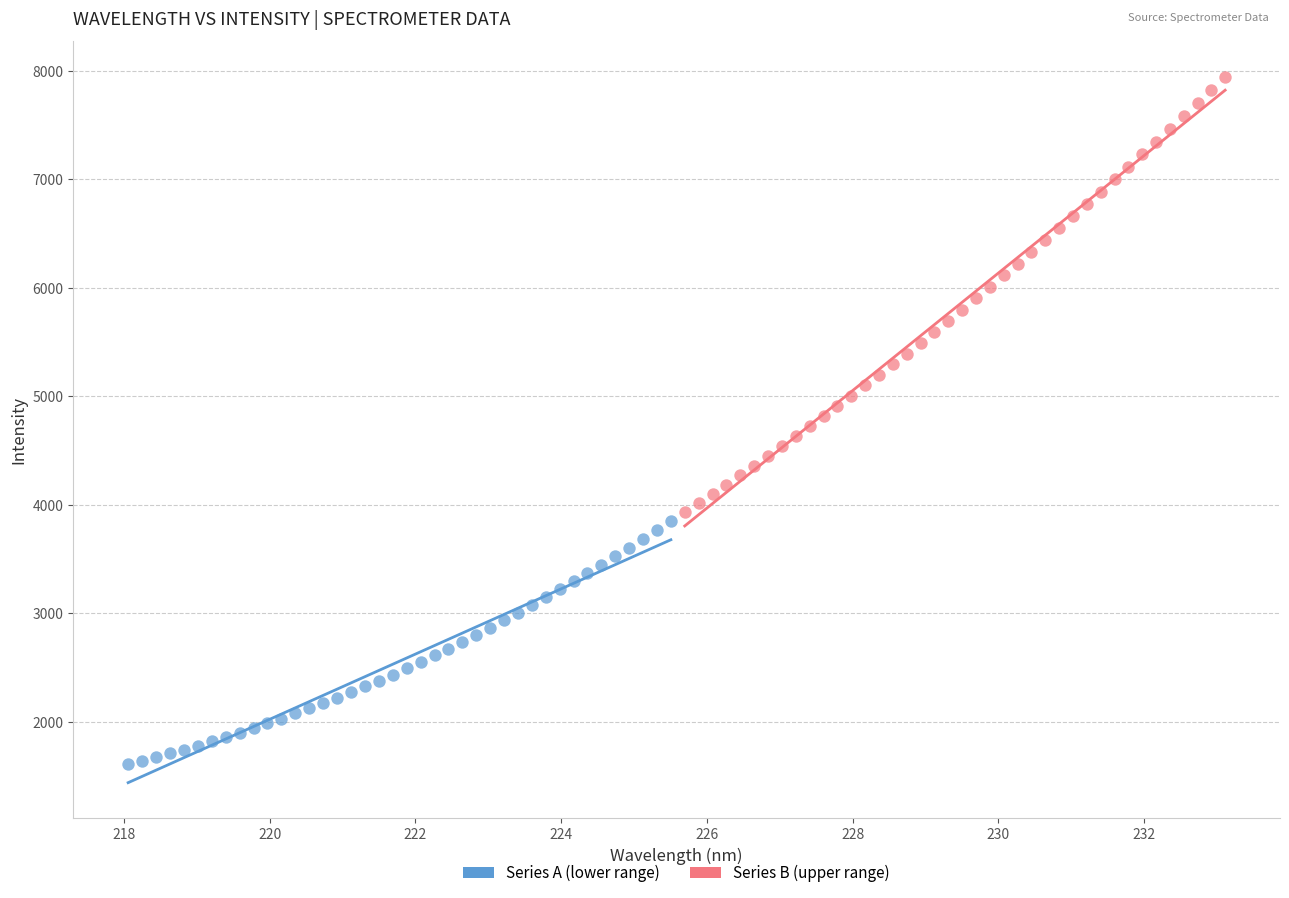

Which series contains the highest Y value?

Series B (upper range)